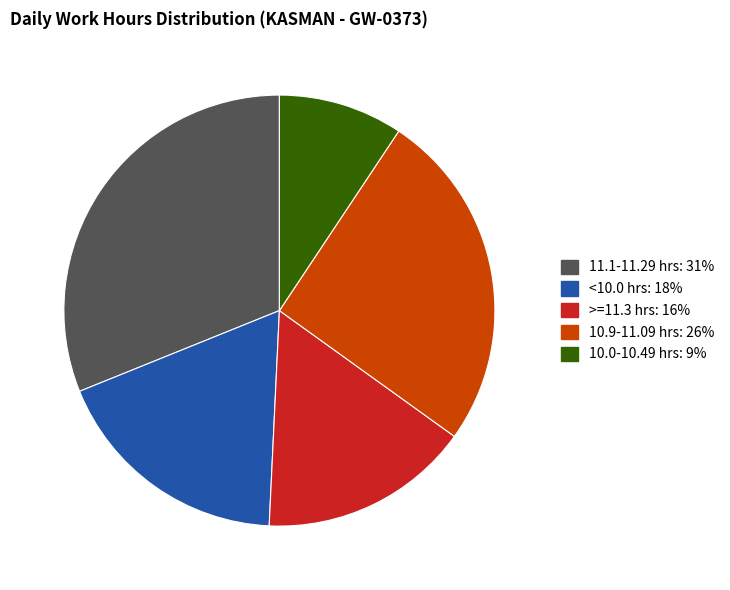

Is there any slice that represents more than half of the pie?

No